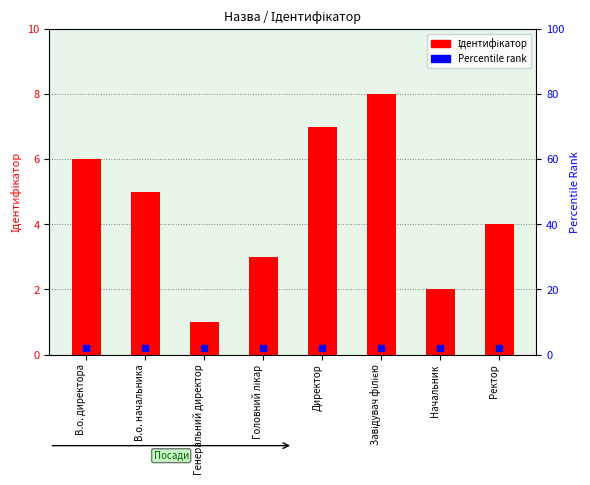

How many values are between 3 and 7?

5